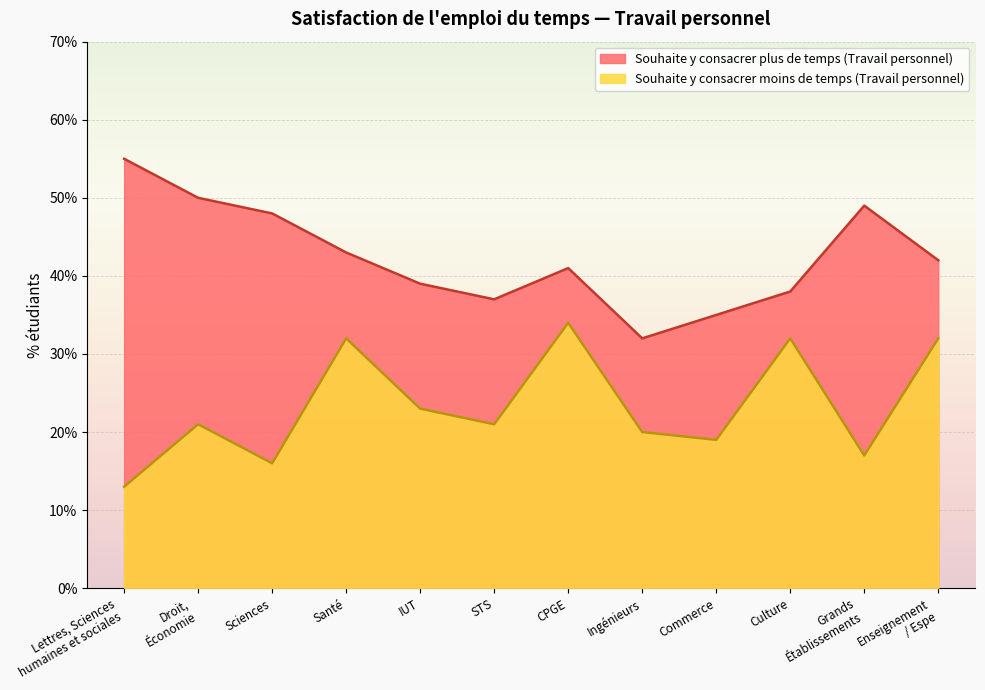

Reading right to left, extract all data points from this chart.

Souhaite y consacrer plus de temps (Travail personnel): 42	49	38	35	32	41	37	39	43	48	50	55
Souhaite y consacrer moins de temps (Travail personnel): 32	17	32	19	20	34	21	23	32	16	21	13